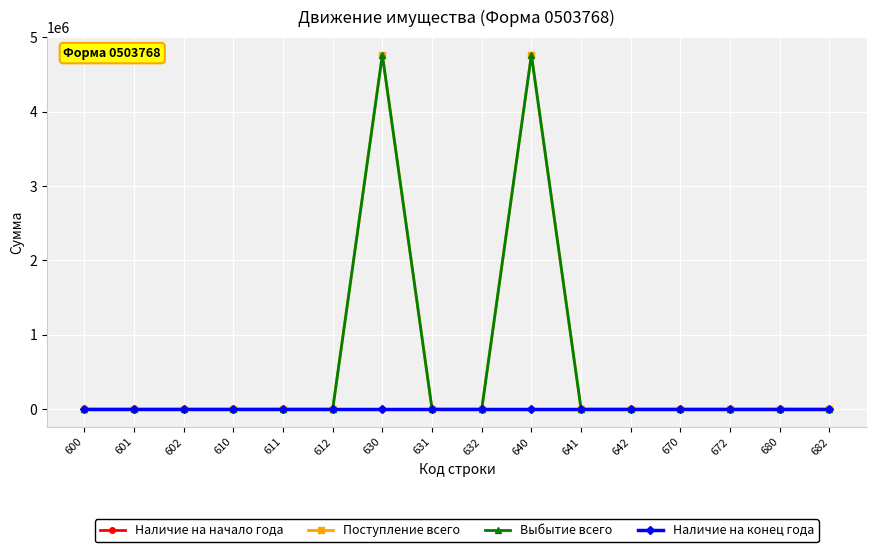

Rank the series at 631 from highest to lowest value.

Наличие на начало года, Поступление всего, Выбытие всего, Наличие на конец года